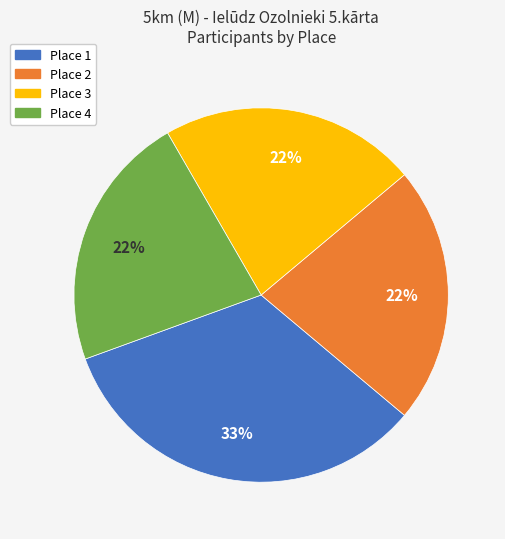

What percentage is the Place 1 slice, to the nearest percent?

33%